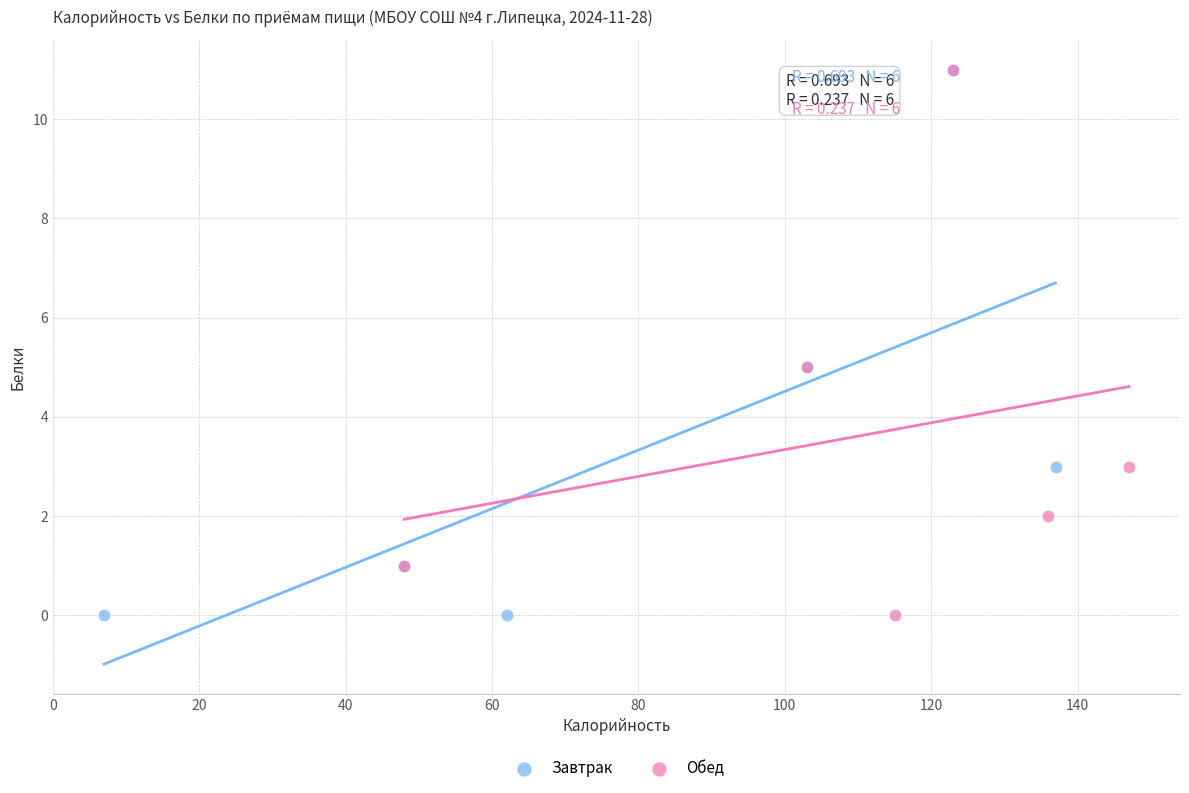

What are all the series names shown in the legend?

Завтрак, Обед